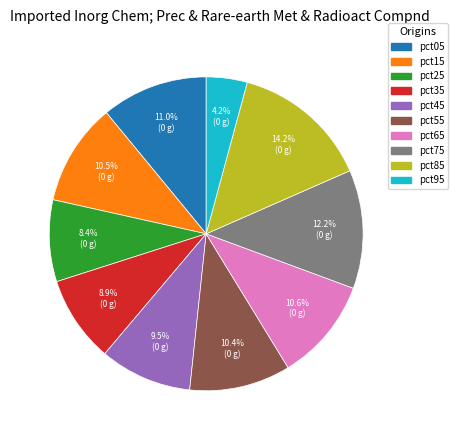

Combined, what portion of the pie is pct85 and pct75?

26.4%